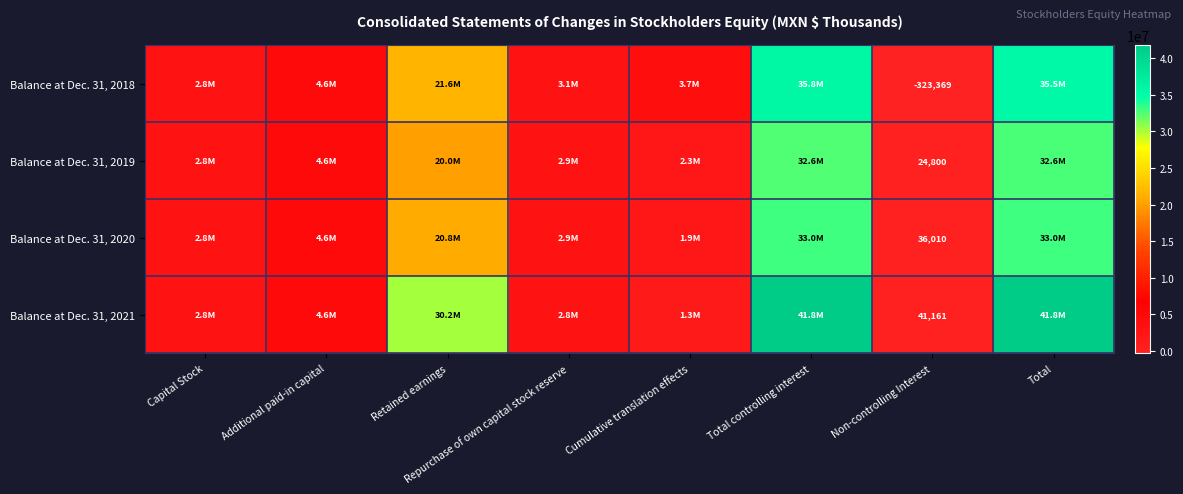

What is the total value across all series at Non-controlling Interest?

-221398